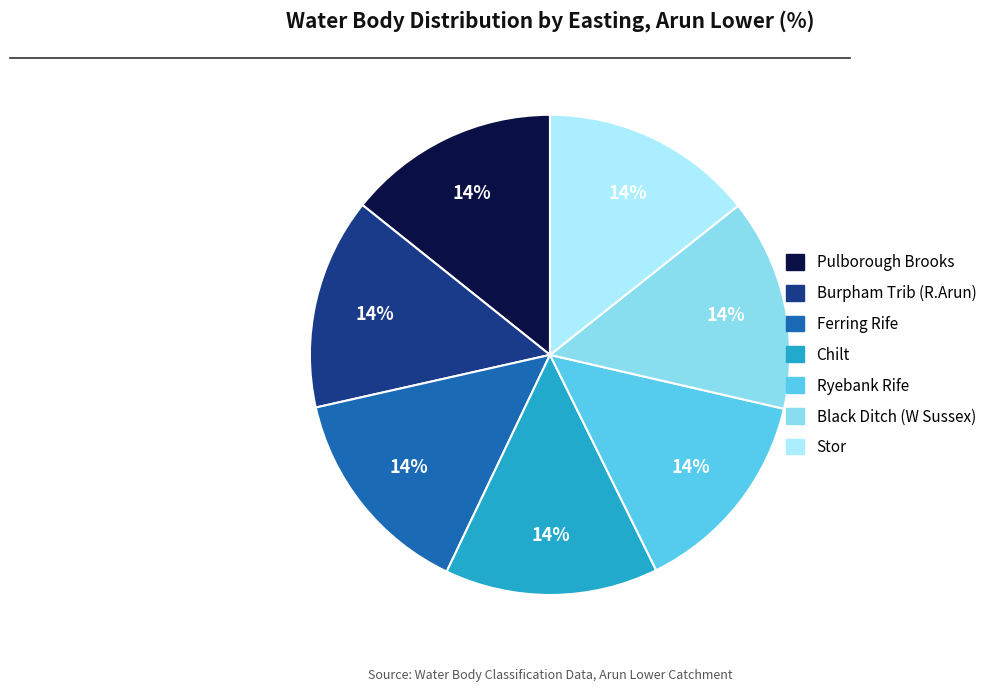

Is there a majority slice in this chart?

No